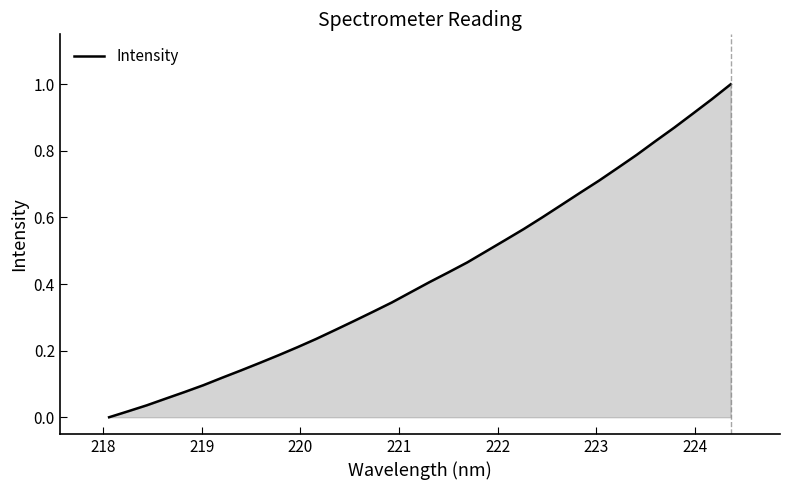

What is the value of the 9th point from the left?

0.2